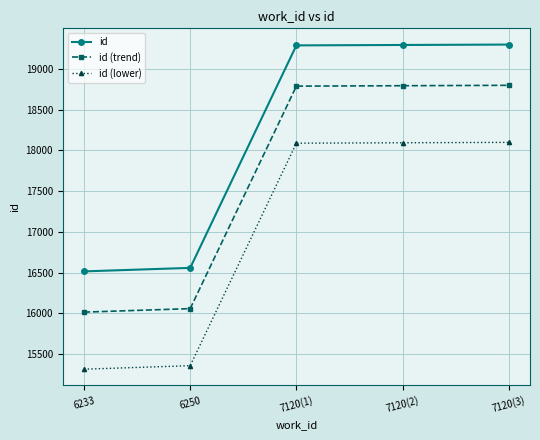

Is this an area chart (filled region under the line)?

No